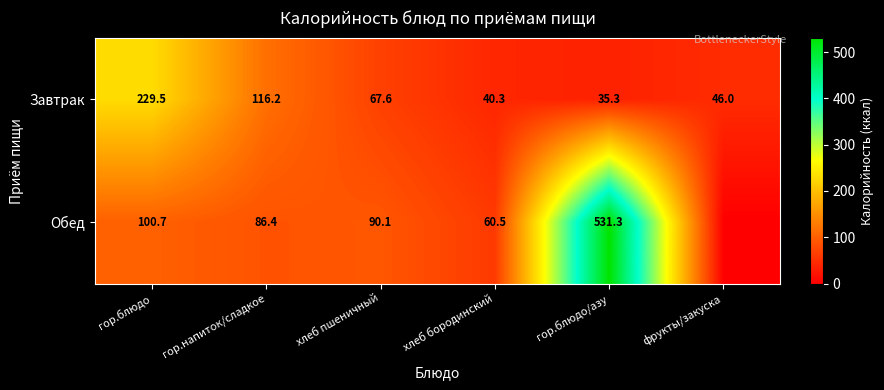

True or false: Завтрак has a value of 35.3 at гор.блюдо/азу.

True